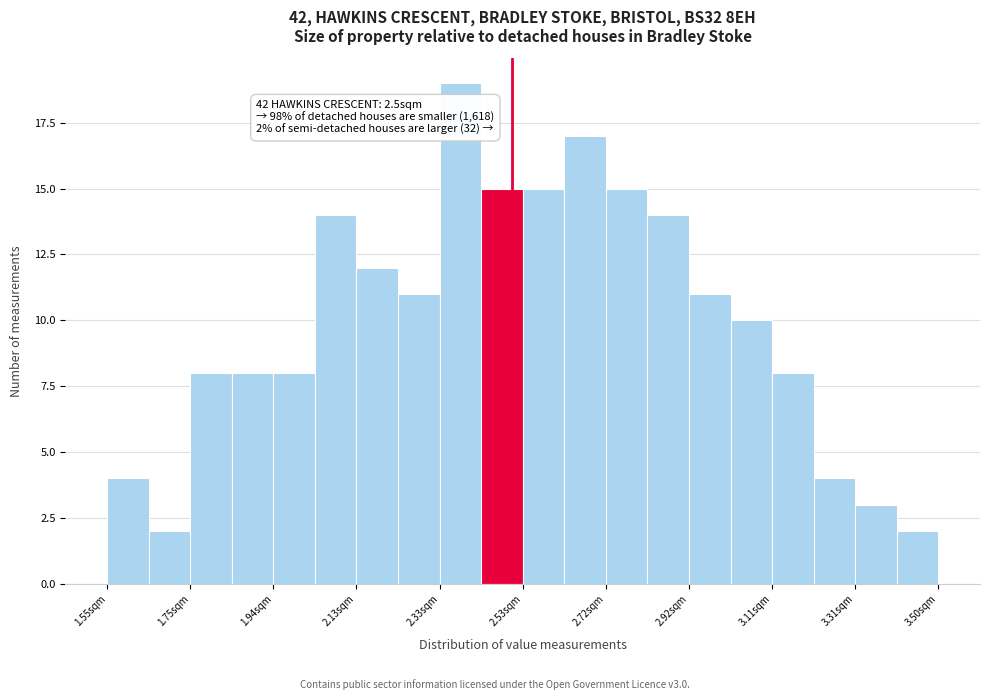

Which range on the x-axis has the tallest bar?

2.34 to 2.42